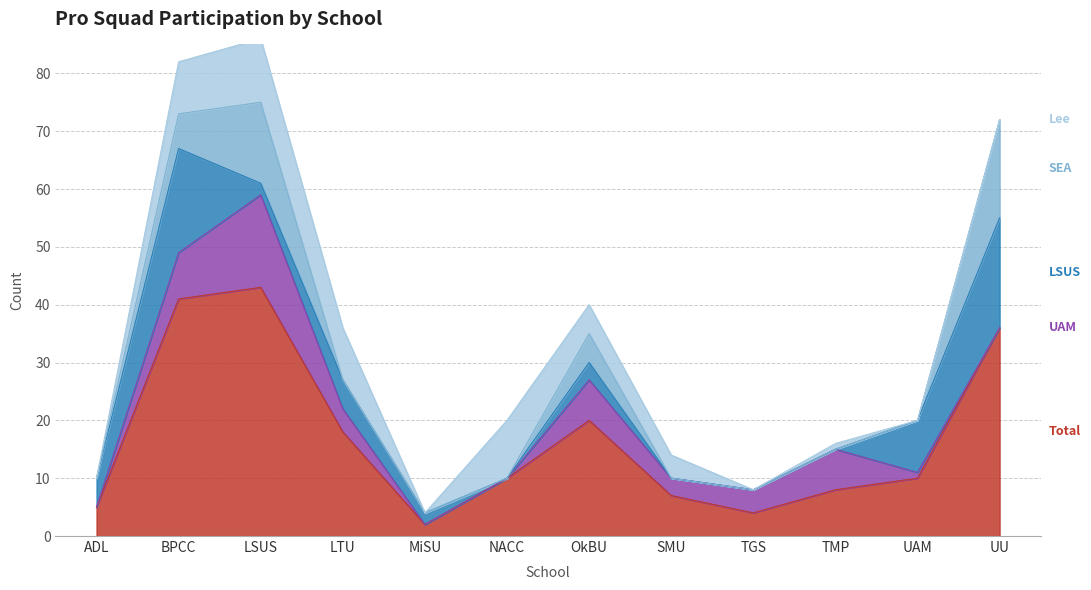

The Lee series shows 9 at LTU. True or false?

True